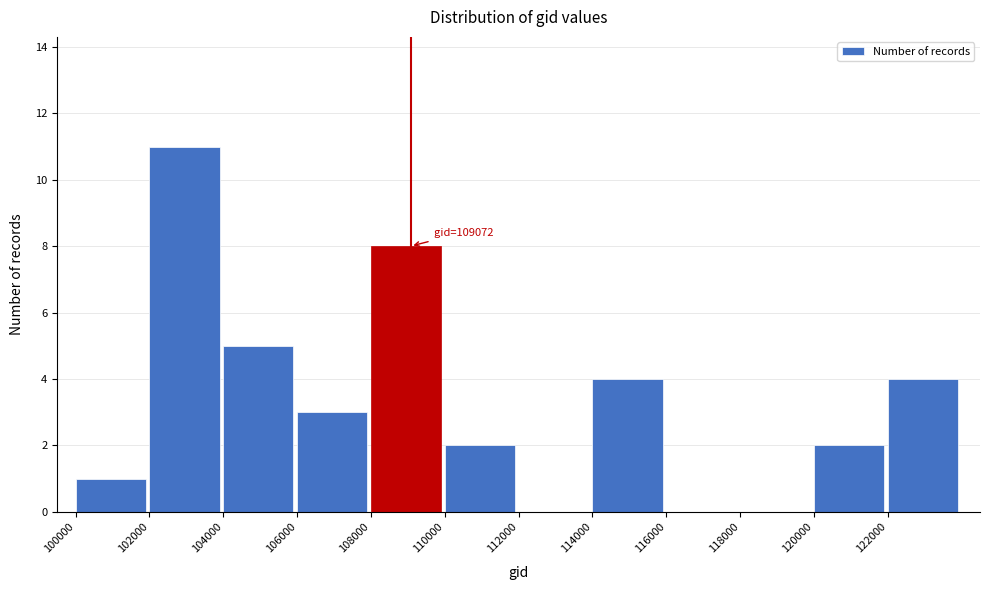

Reading left to right, what are all the values shown in this chart?

100000=1	102000=11	104000=5	106000=3	108000=8	110000=2	112000=0	114000=4	116000=0	118000=0	120000=2	122000=4